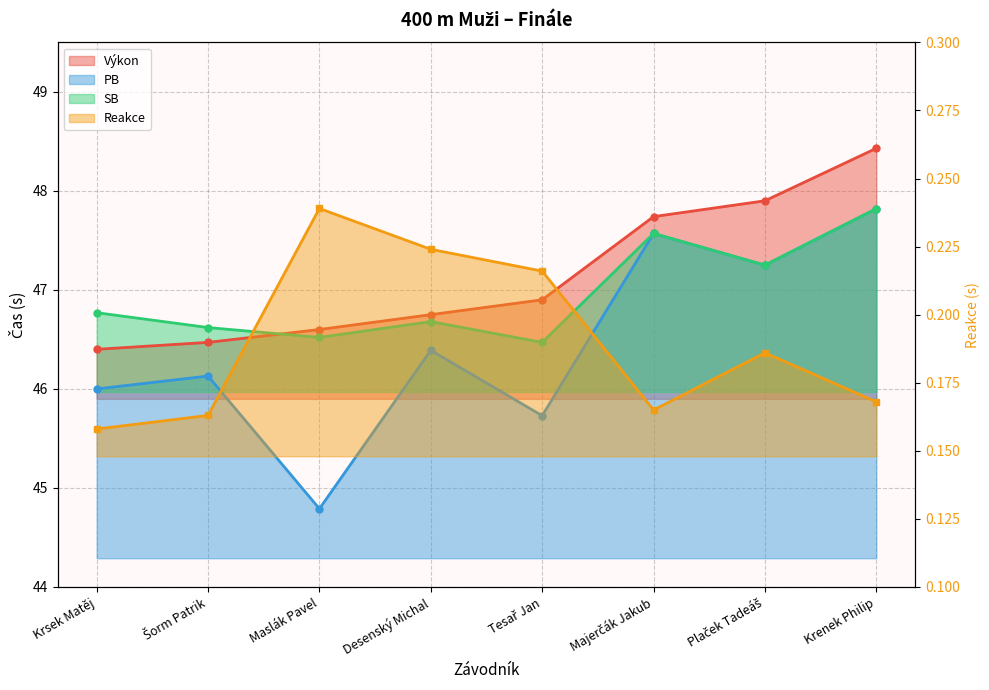

Is it true that PB equals 83.5 at Krenek Philip?

False